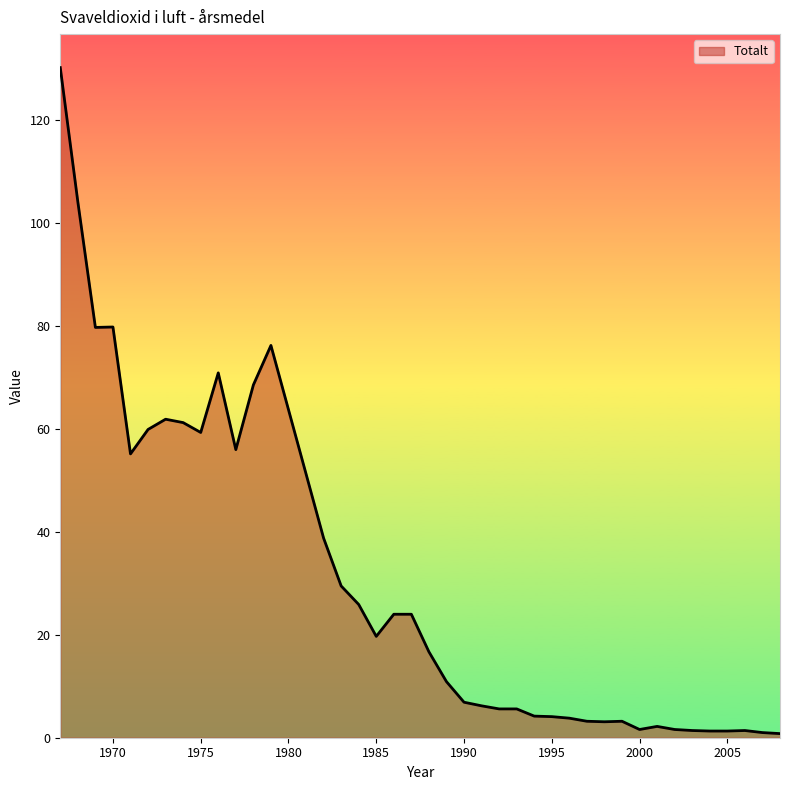

How many lines are shown in the chart?

1